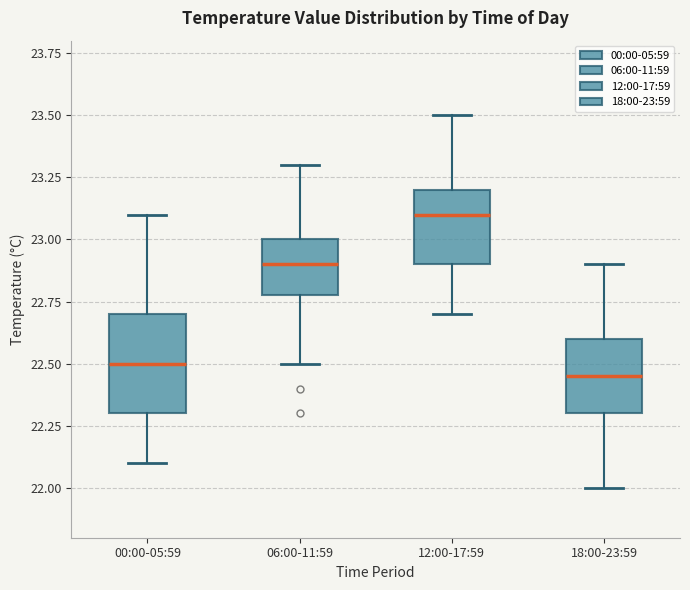

Reading left to right, transcribe this box plot: for each box, give where its median line is, the range the box spans, and where its two whiskers end, as read against the y-axis. The values are not printed on the chart, so give them approximately, as read against the axis.

00:00-05:59: median 22.50, box 22.30 to 22.70, whiskers 22.10 to 23.10
06:00-11:59: median 22.90, box 22.80 to 23.00, whiskers 22.50 to 23.30
12:00-17:59: median 23.10, box 22.90 to 23.20, whiskers 22.70 to 23.50
18:00-23:59: median 22.45, box 22.30 to 22.60, whiskers 22.00 to 22.90